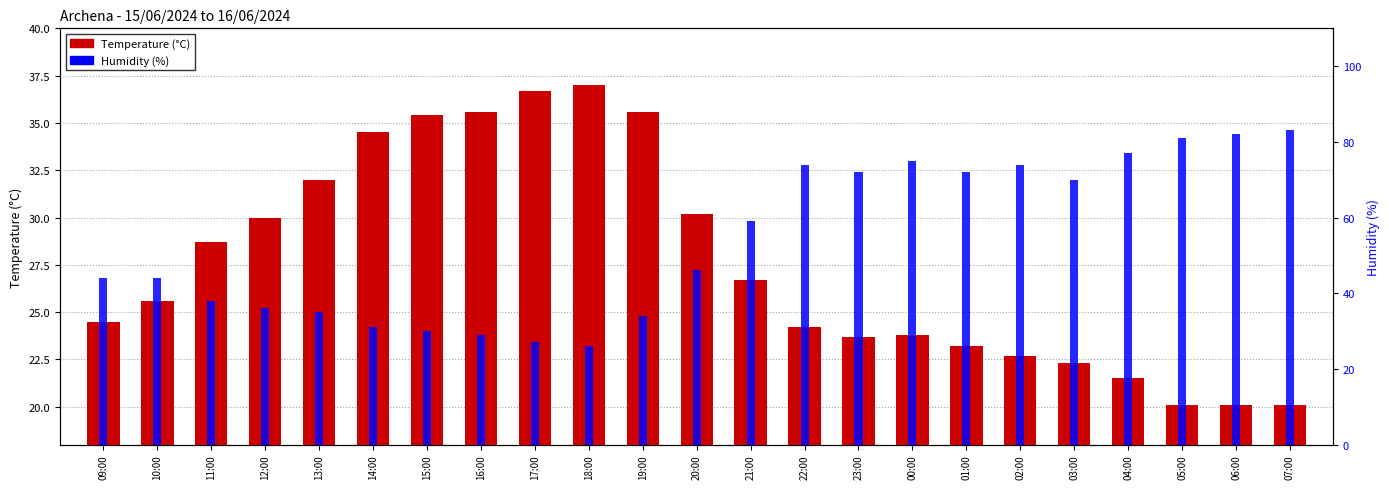

Between 13:00 and 07:00, which is larger?

13:00